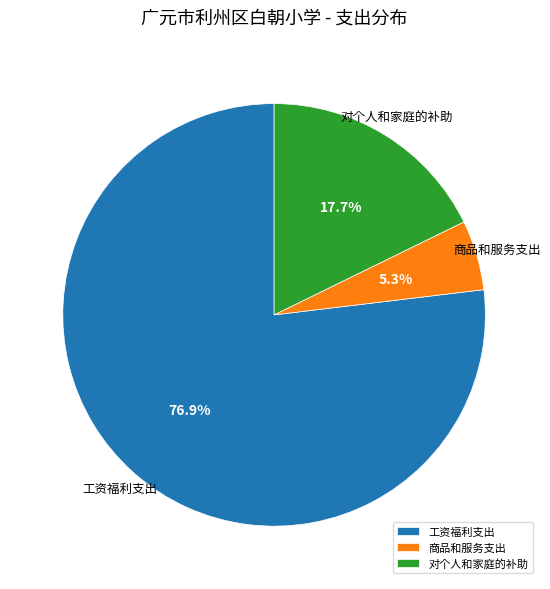

The 对个人和家庭的补助 slice represents 25% of the pie. True or false?

False